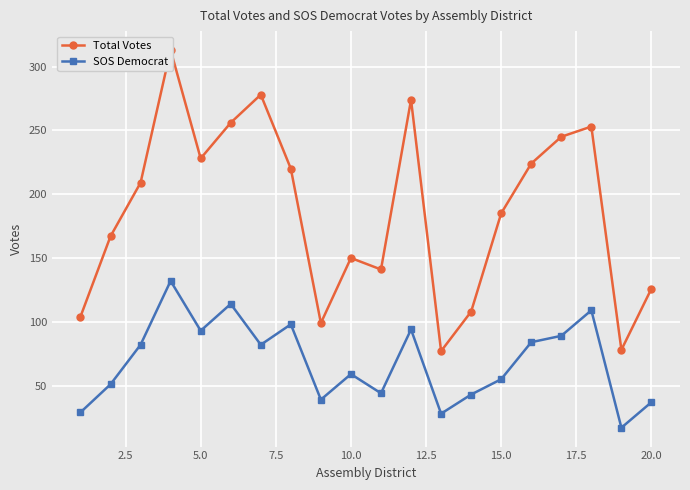

What is the value of the SOS Democrat point at the 6th from the left?

114